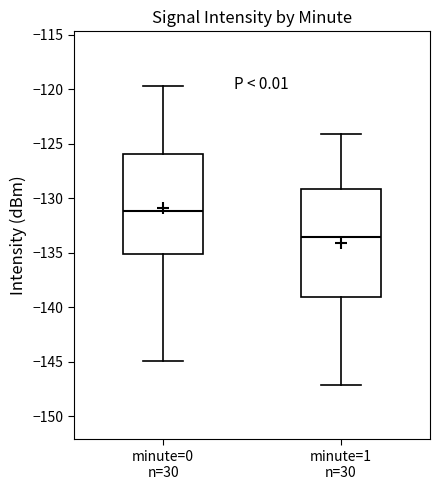

Which box is the tallest, from its lower edge to its upper edge?

minute=1 n=30